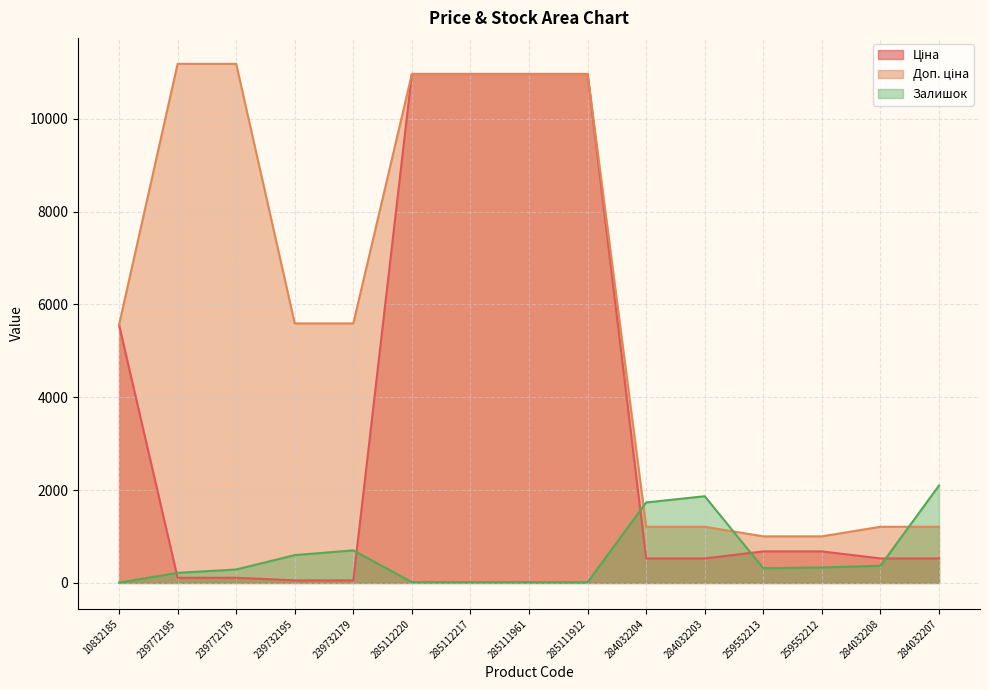

Which label corresponds to the largest value in the chart?

239772195